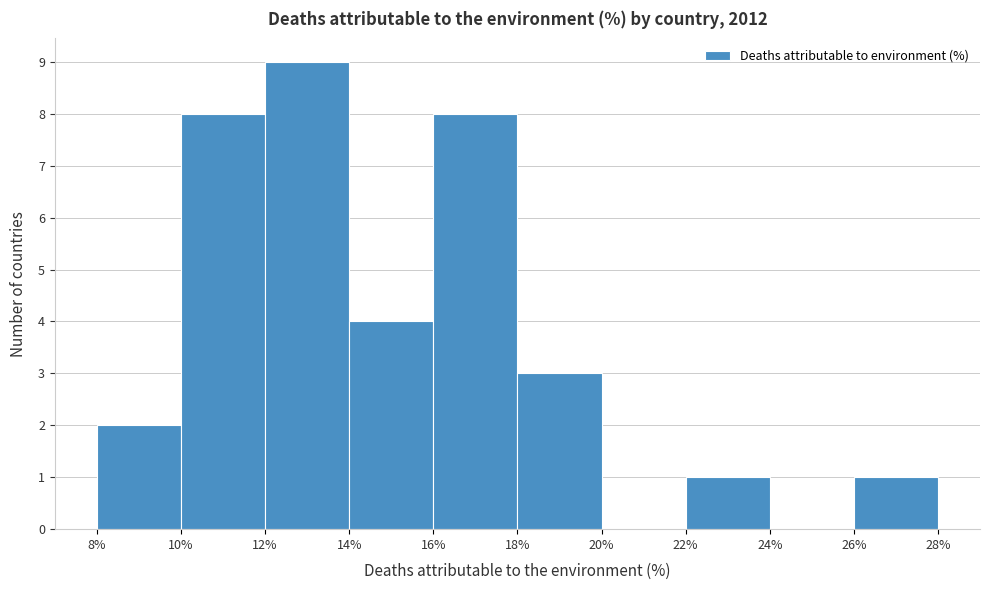

Which range on the x-axis has the tallest bar?

12% to 14%